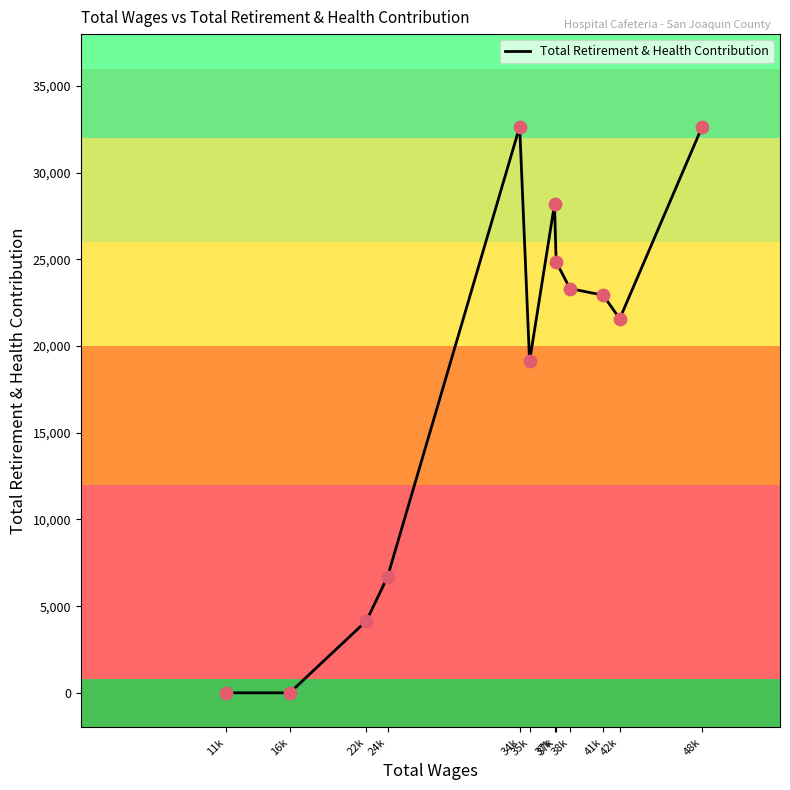

What is the change in value from 16k to 48k?

+32614